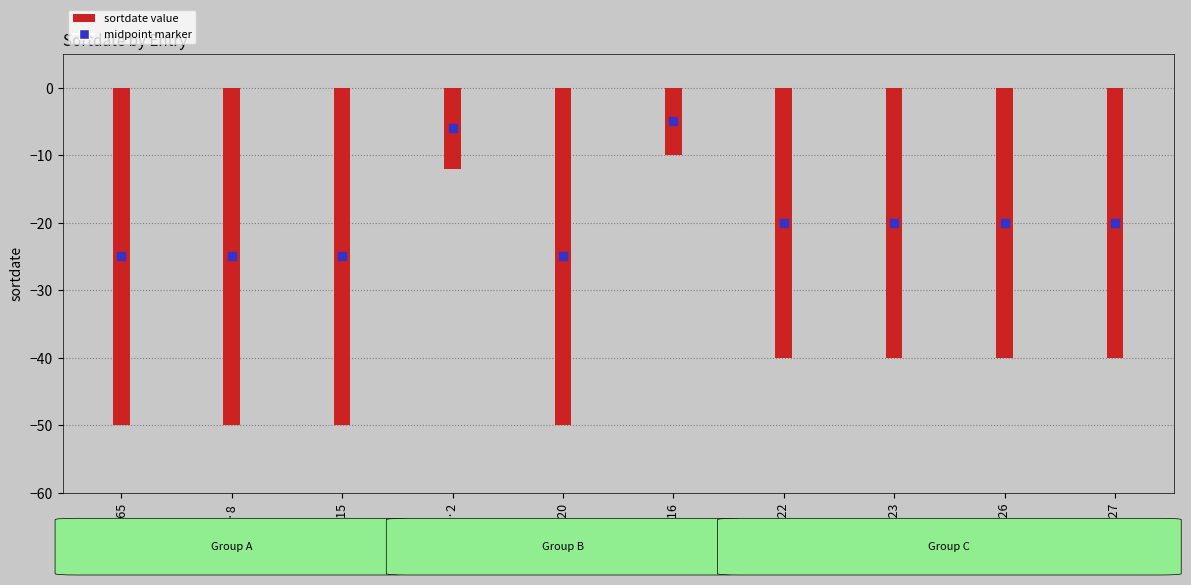

Is the value of sortdate at TI·20 greater than the value of midpoint marker at VB·26?

No